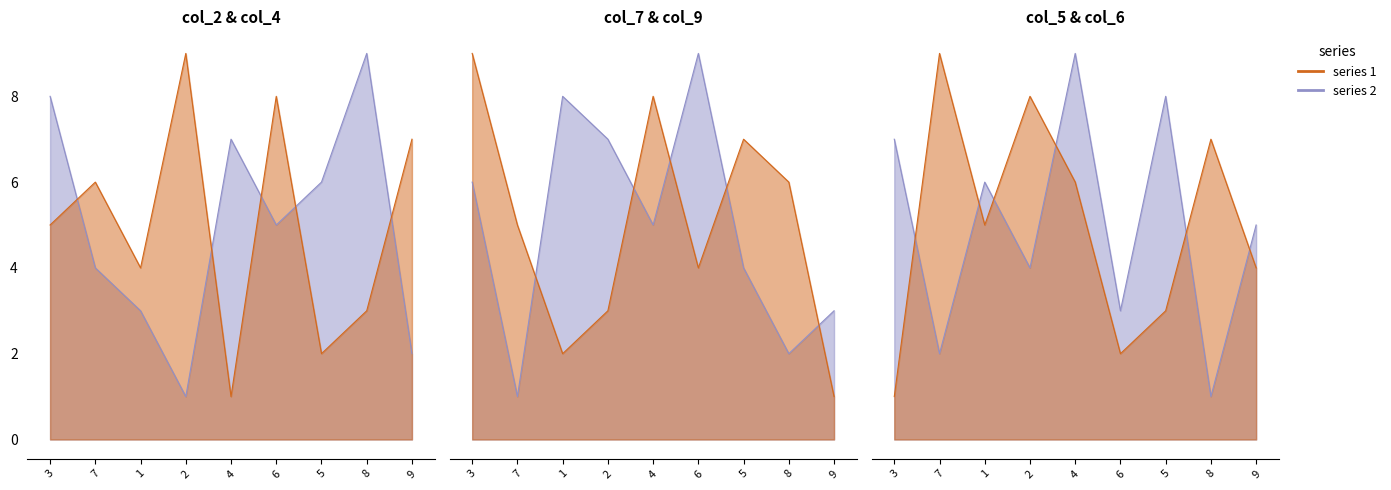

Which category has the highest value in the col_4 series?

8